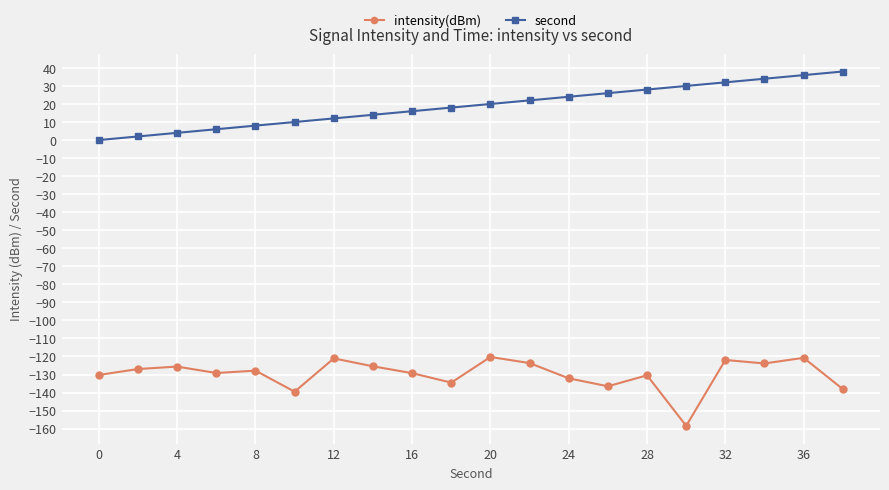

What is the value of the second point at the 12th from the left?

22.0